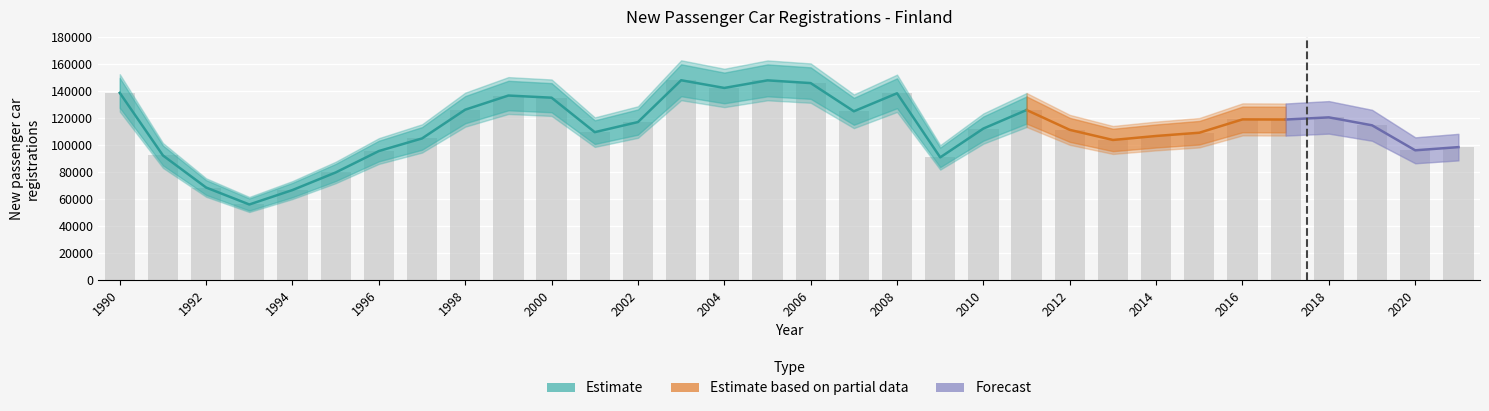

What is the difference between the second highest and minimum values?

91904